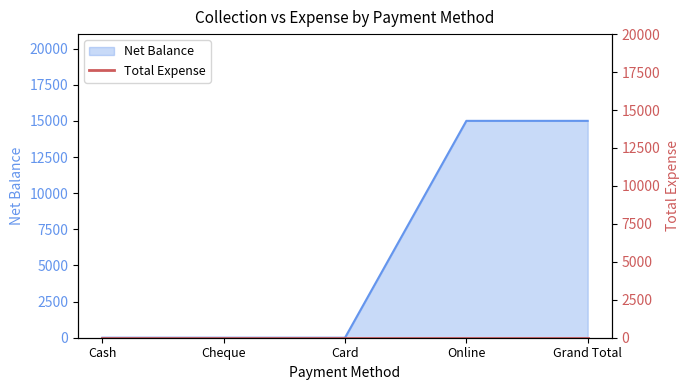

What is the label of the 3rd point from the left?

Card